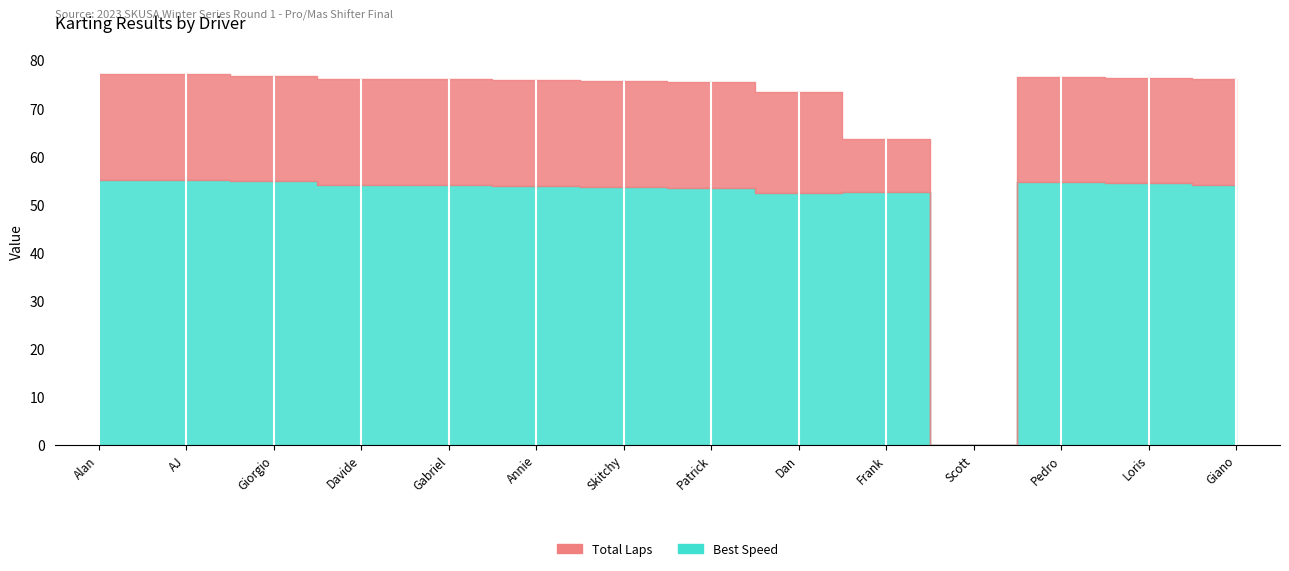

True or false: Best Speed and Total Laps cross at least once.

False